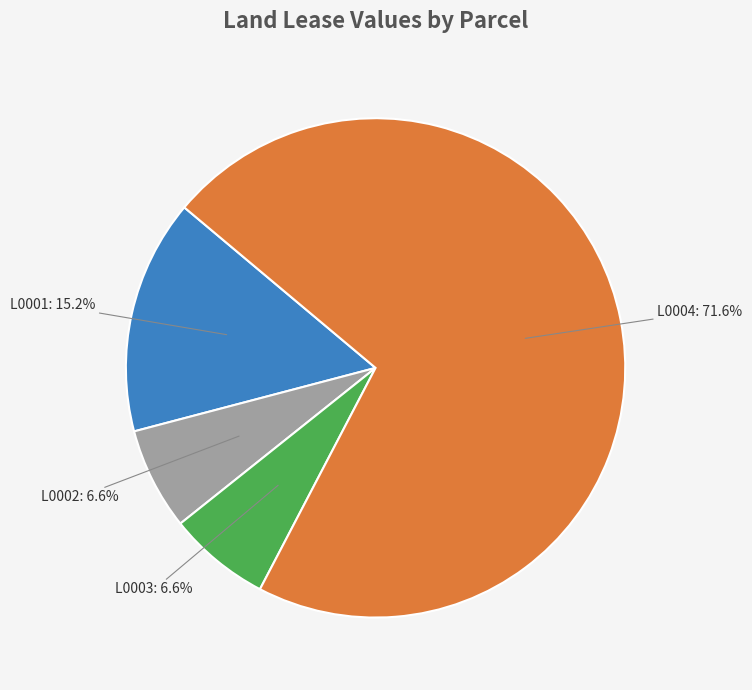

Is there a majority slice in this chart?

Yes